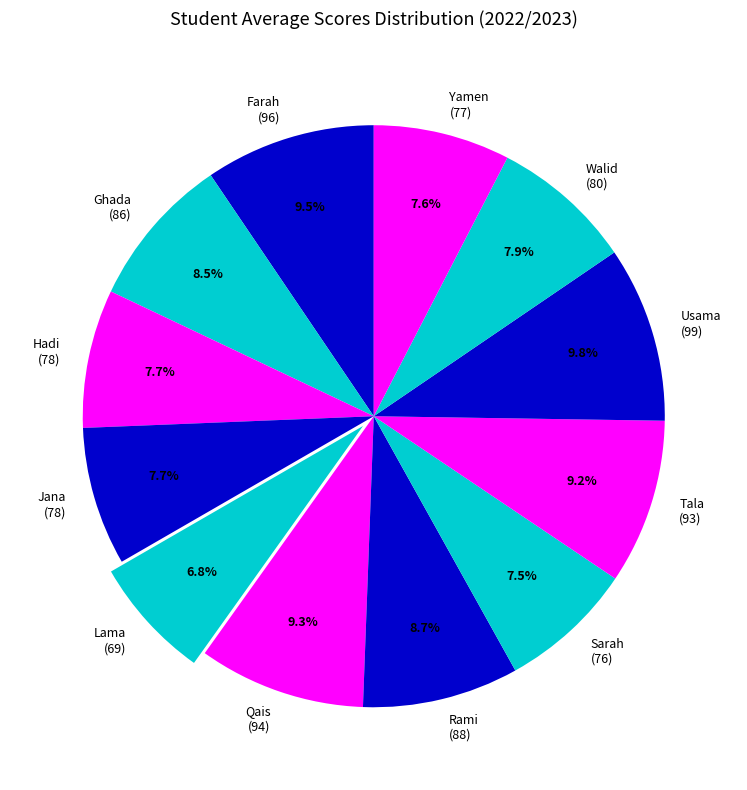

To the nearest percent, what portion does Usama represent?

10%